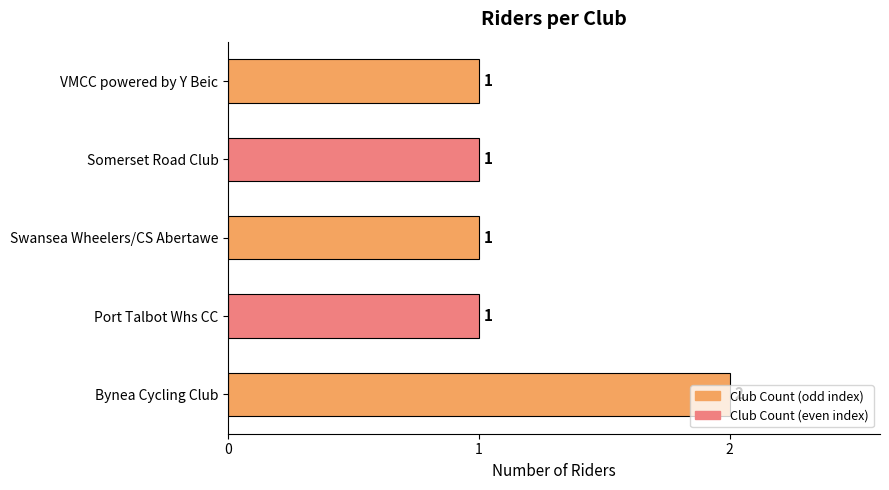

At which category does the chart reach its peak across all series?

Bynea Cycling Club